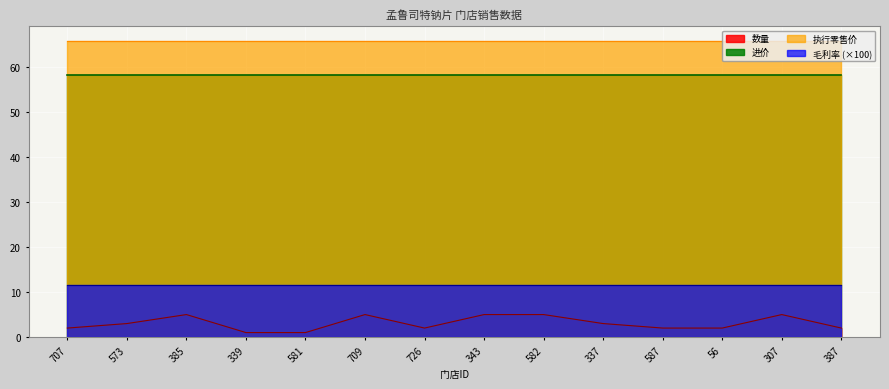

Is the value of 进价 at 339 greater than the value of 执行零售价 at 573?

No